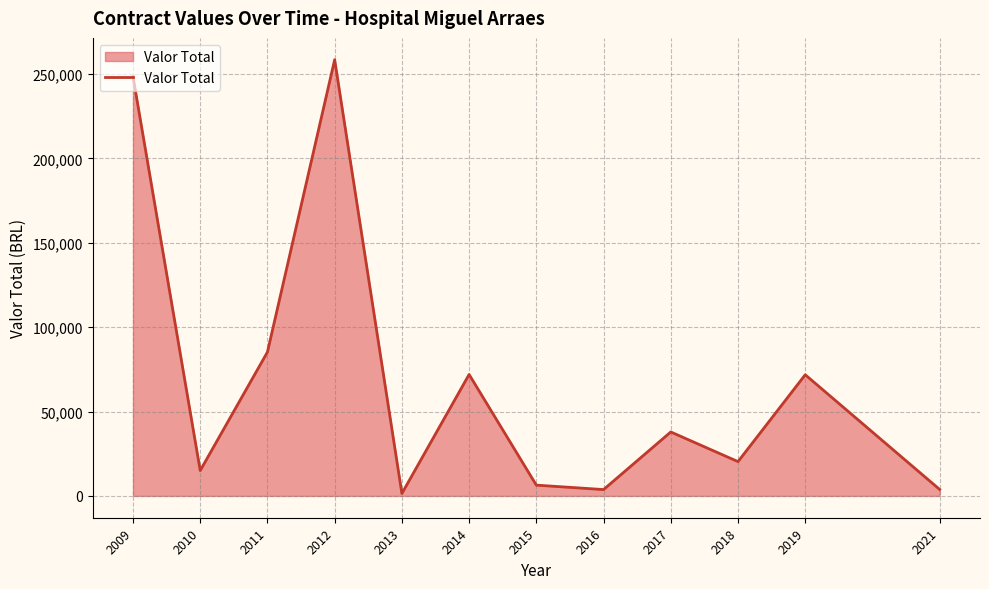

What is the difference between the maximum and minimum values?

257064.1